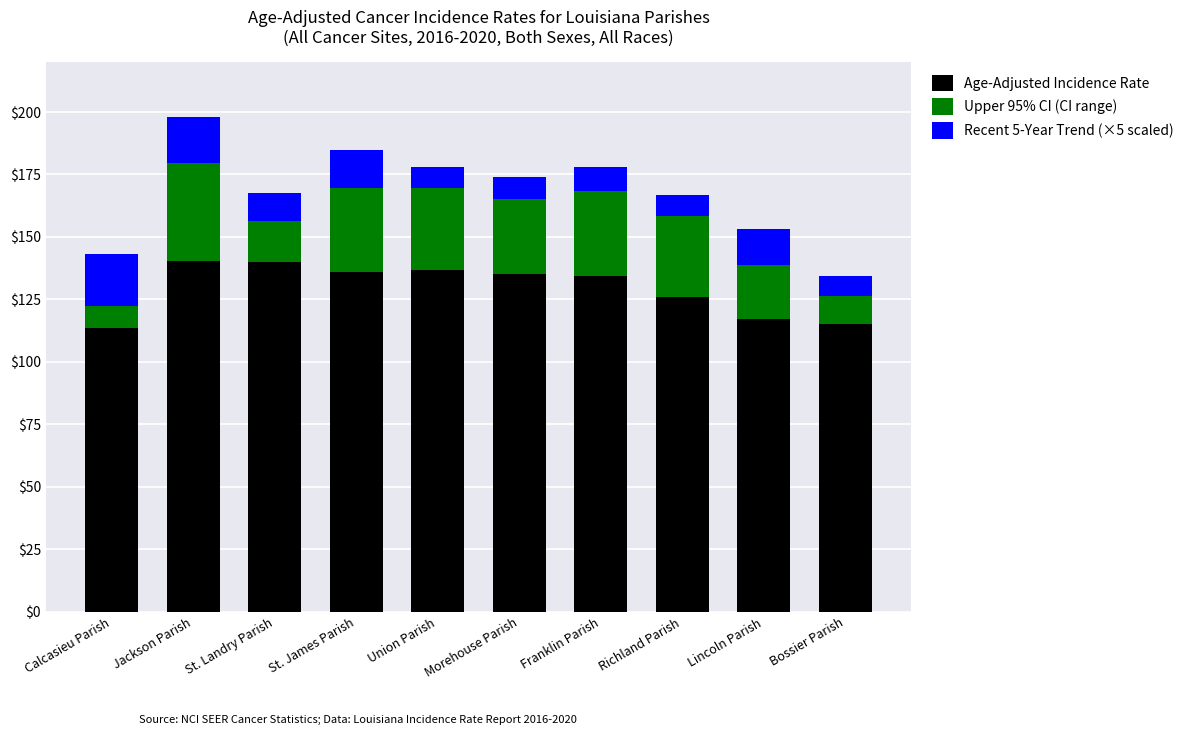

What is the highest value of the Age-Adjusted Incidence Rate series?

140.3